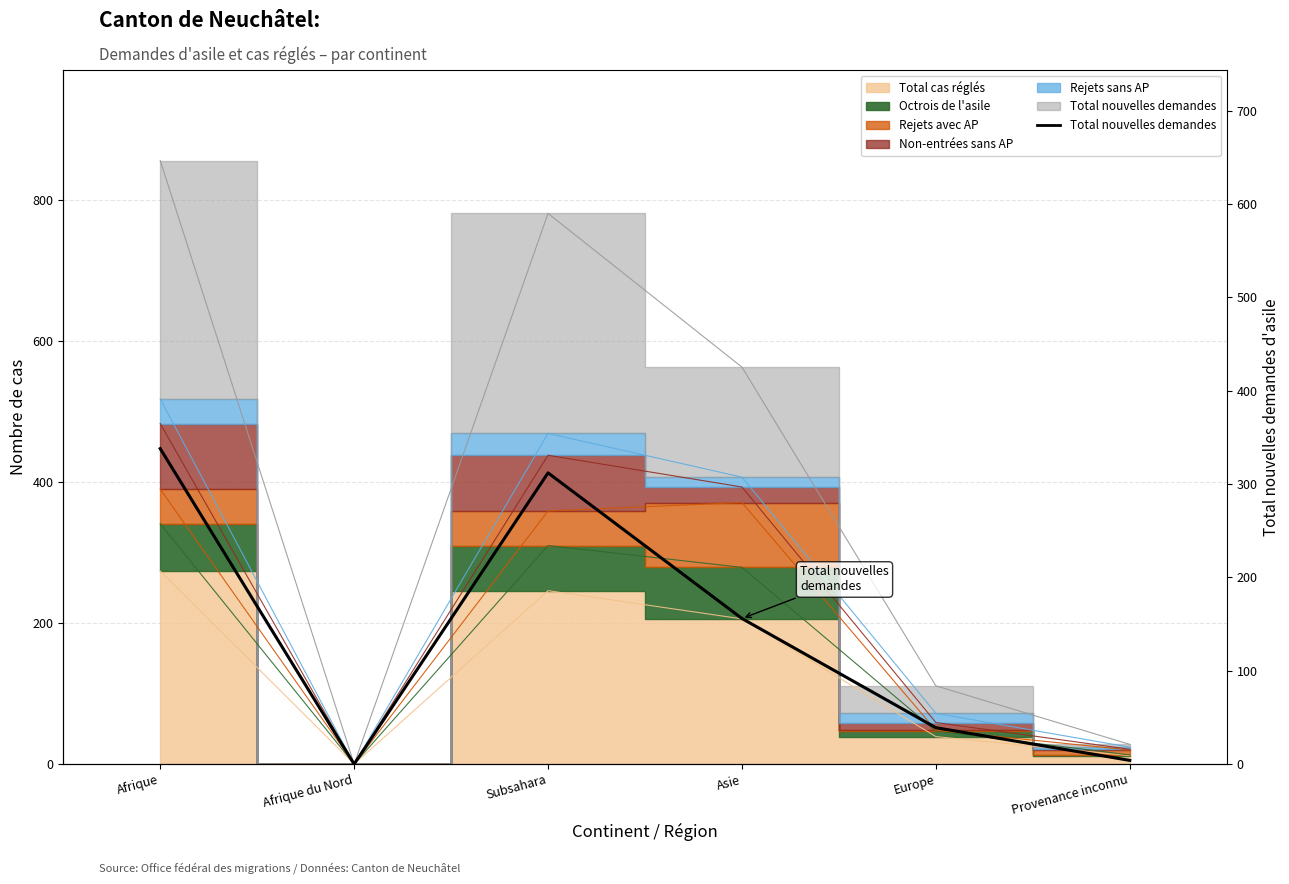

How many points are lower than both their immediate neighbors (excluding endpoints)?

1